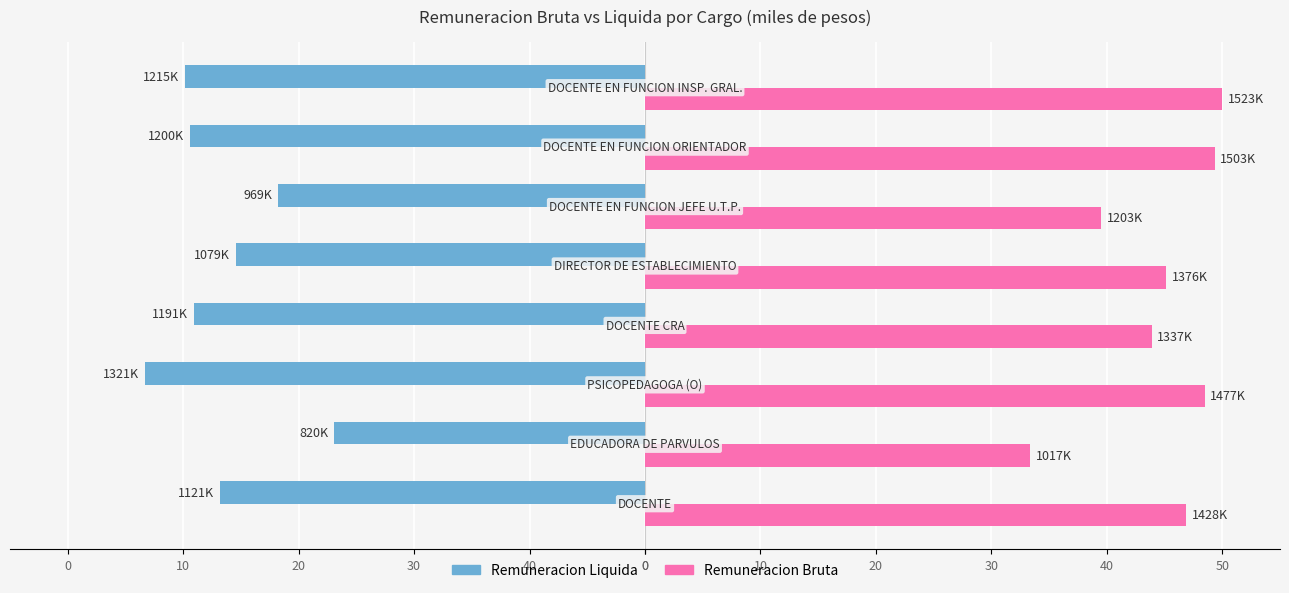

What are all the series names shown in the legend?

Remuneracion Liquida, Remuneracion Bruta